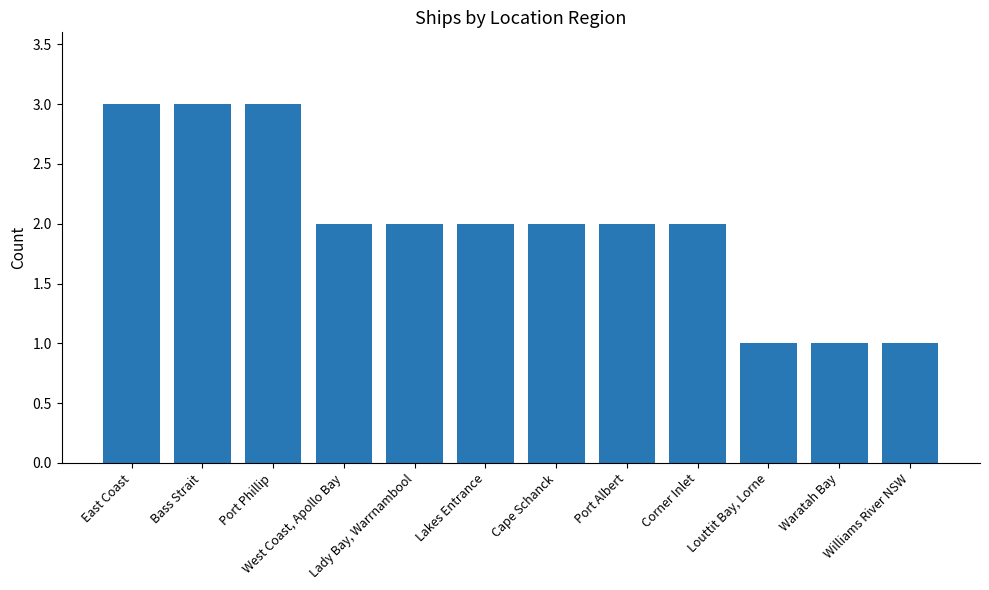

What is the maximum value shown in the chart?

3